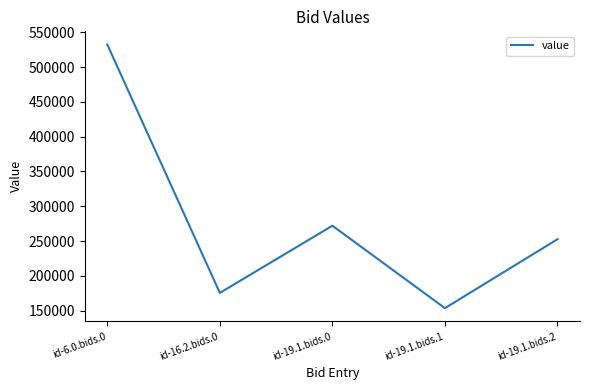

Reading left to right, what are all the values shown in this chart?

id-6.0.bids.0=532318.5	id-16.2.bids.0=175603.5	id-19.1.bids.0=272076.5	id-19.1.bids.1=153690.1	id-19.1.bids.2=252682.8